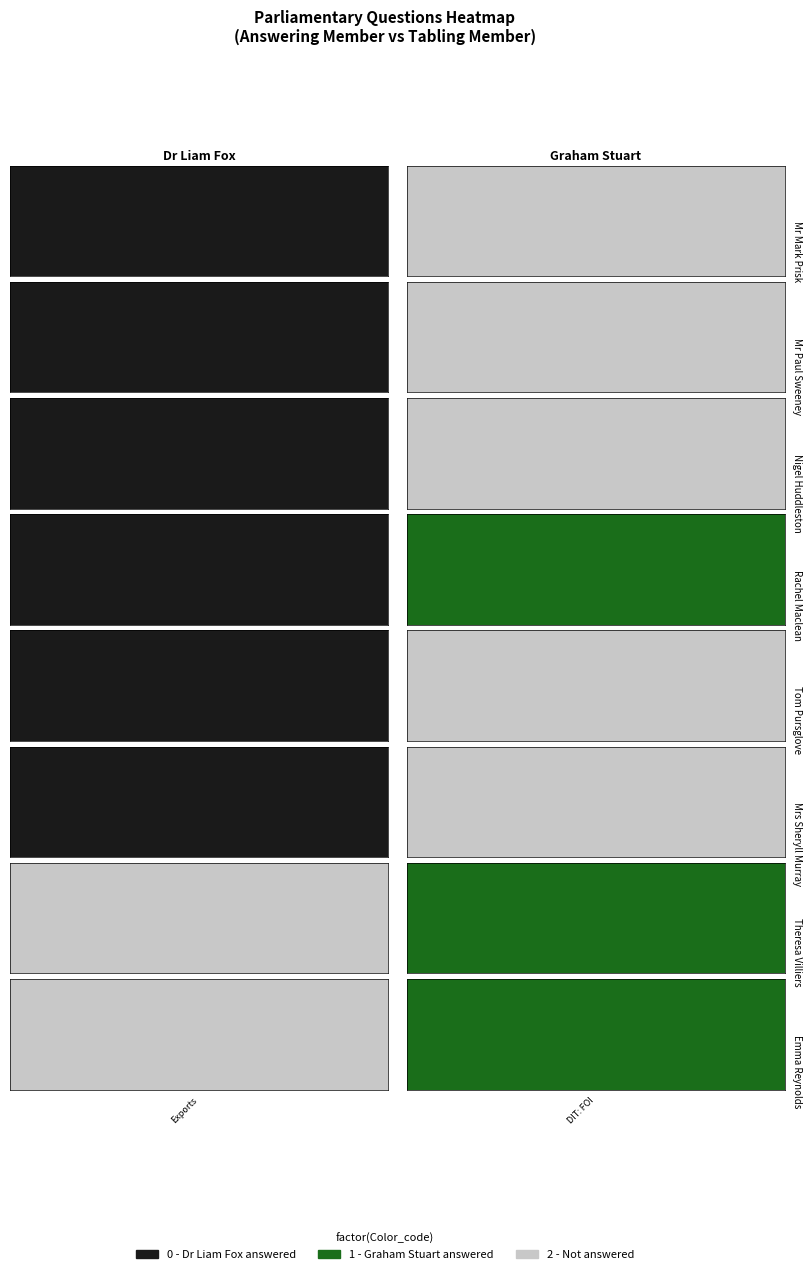

Which series has the largest range (max minus min)?

Dr Liam Fox